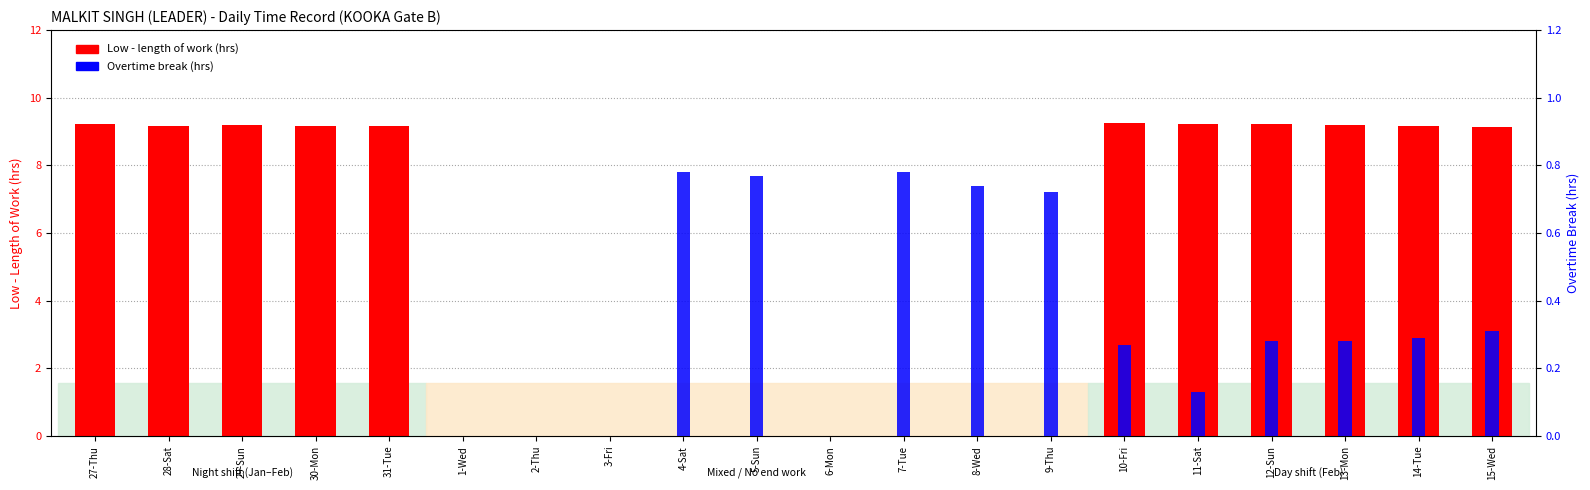

How many values in the Overtime break (hrs) series exceed 0?

11